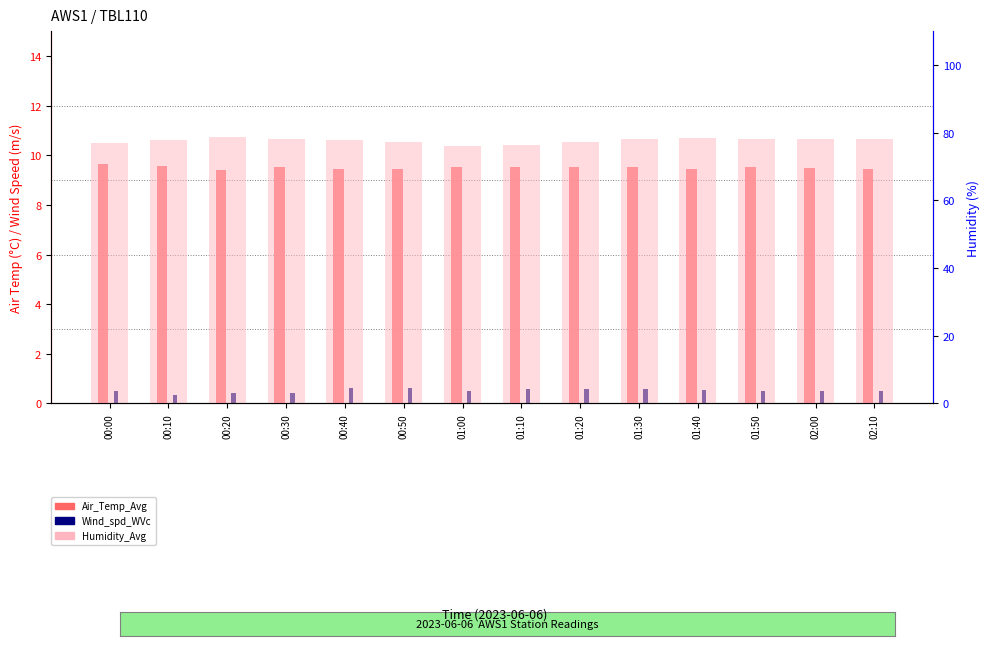

Which series has the largest total across all categories?

Humidity_Avg